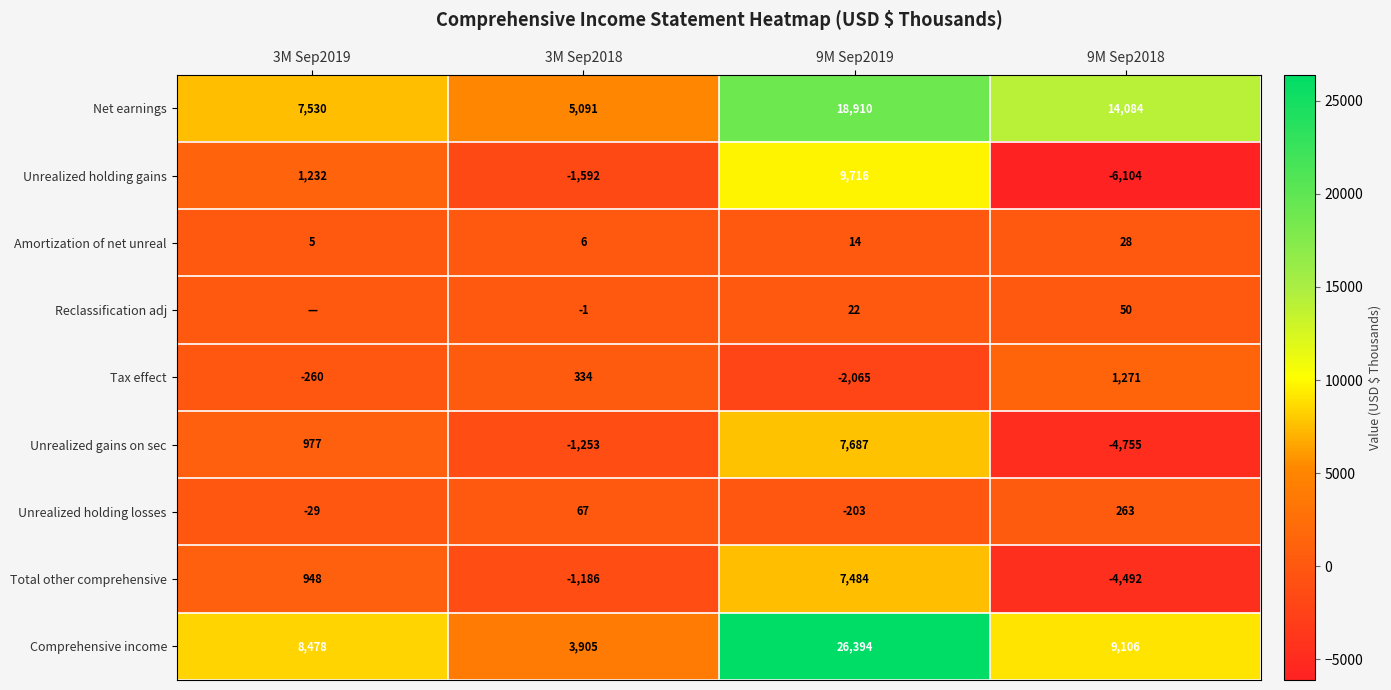

What is the minimum value for Unrealized gains on sec?

-4755